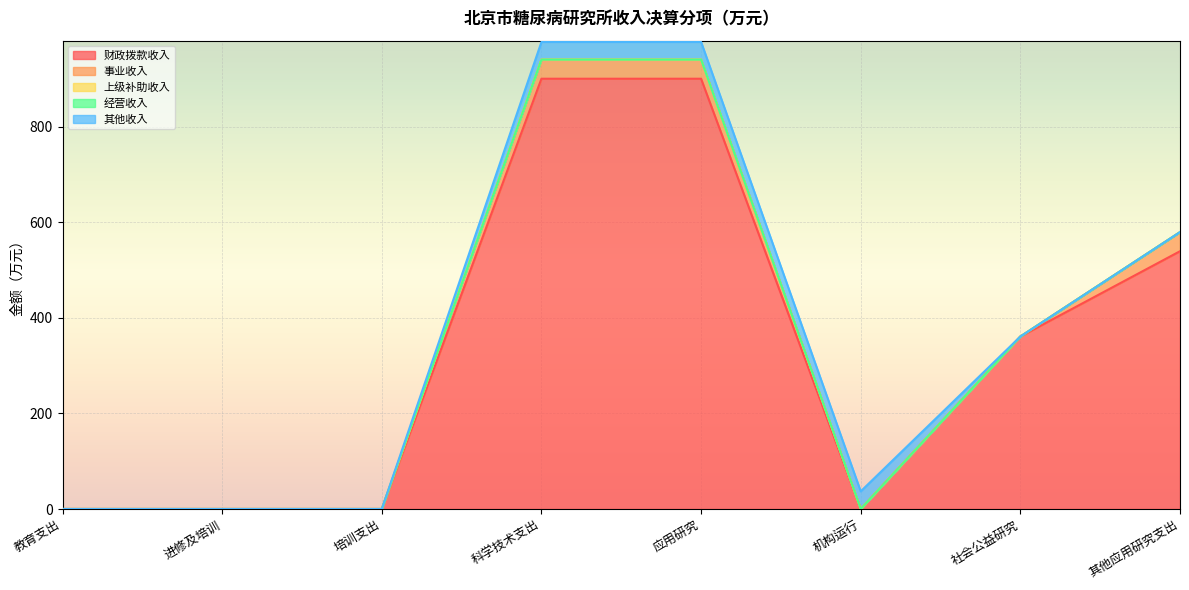

True or false: 事业收入 has a value of 27.3 at 进修及培训.

False